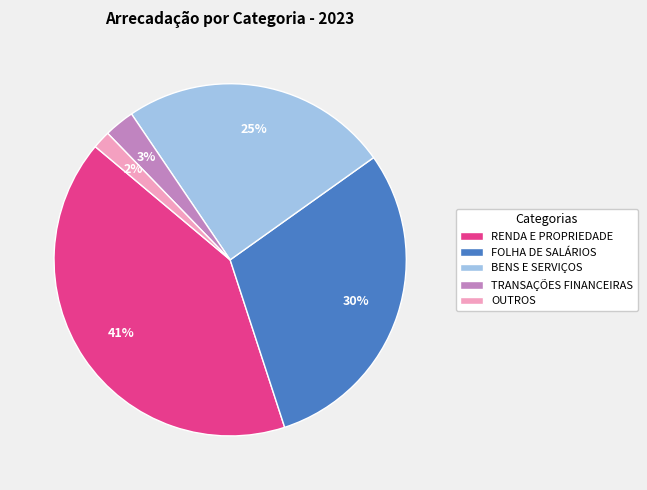

To the nearest percent, what percentage of the pie is FOLHA DE SALÁRIOS?

30%